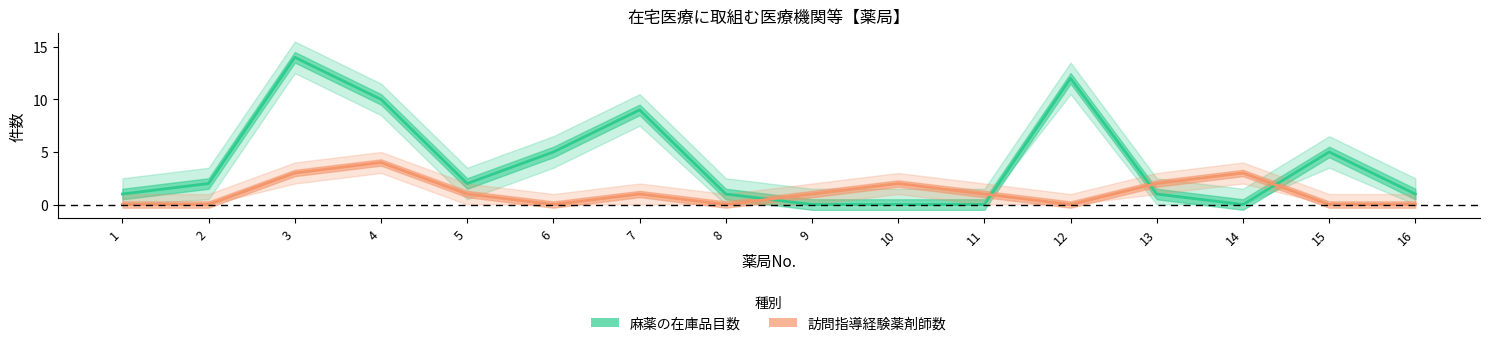

What is the sum of the 麻薬の在庫品目数 values at 5 and 2?

4